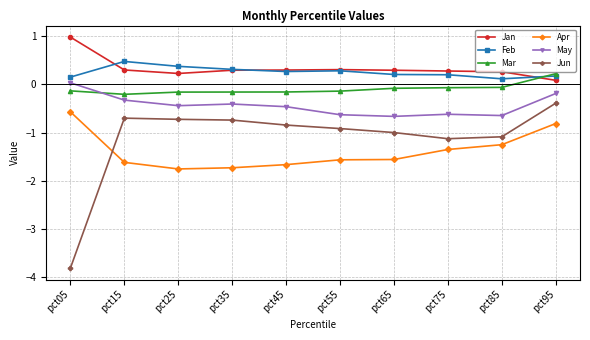

True or false: Apr and Mar intersect in this chart.

False